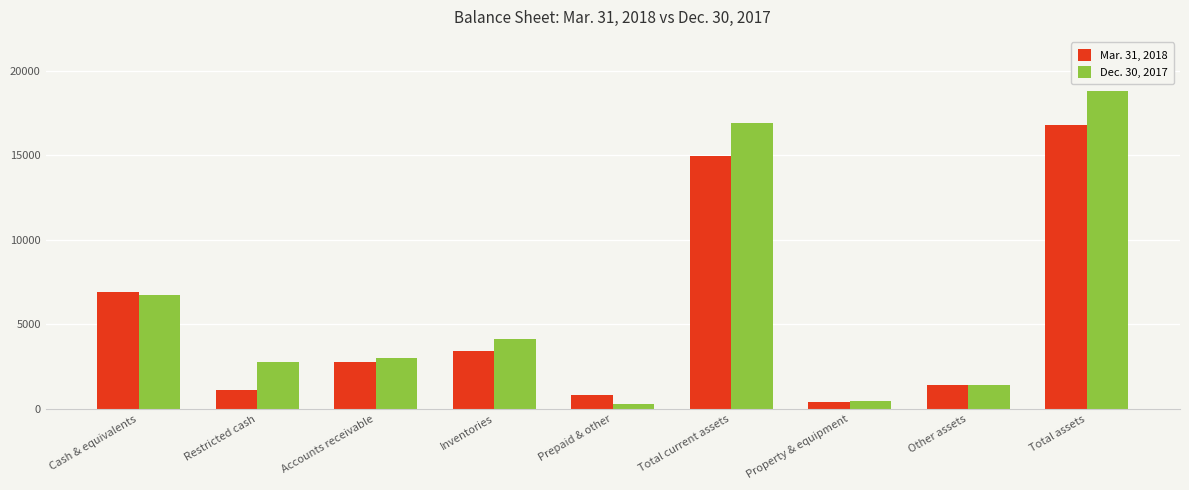

What is the sum of all Dec. 30, 2017 values?

54505